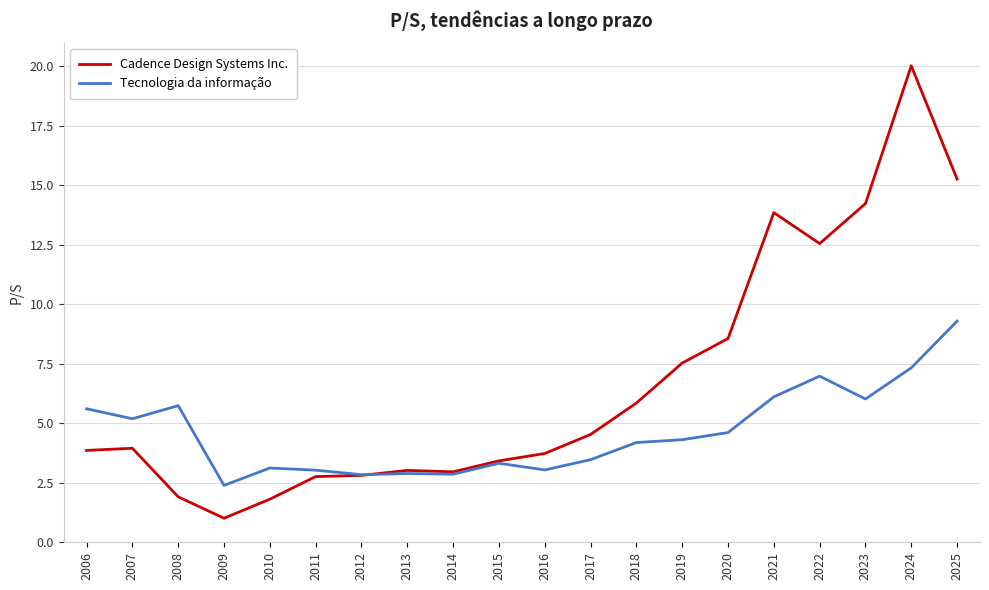

List the series in order of their peak value, lowest first.

Tecnologia da informação, Cadence Design Systems Inc.